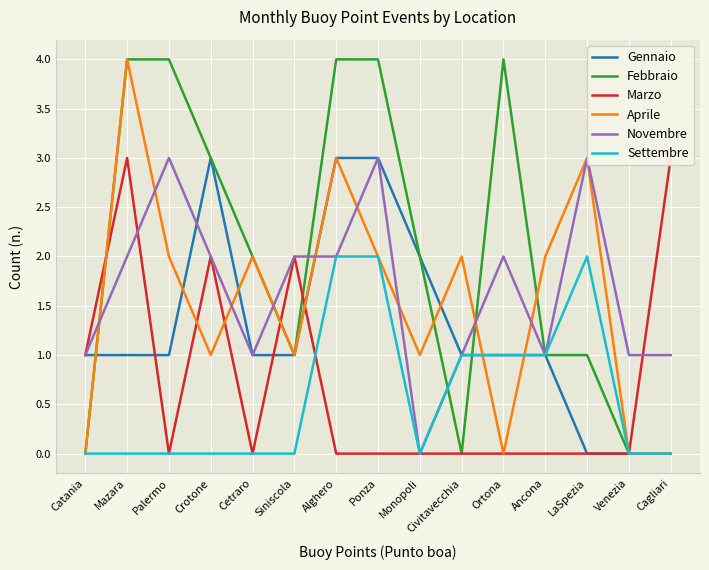

What is the value of the Febbraio point at the 3rd from the left?

4